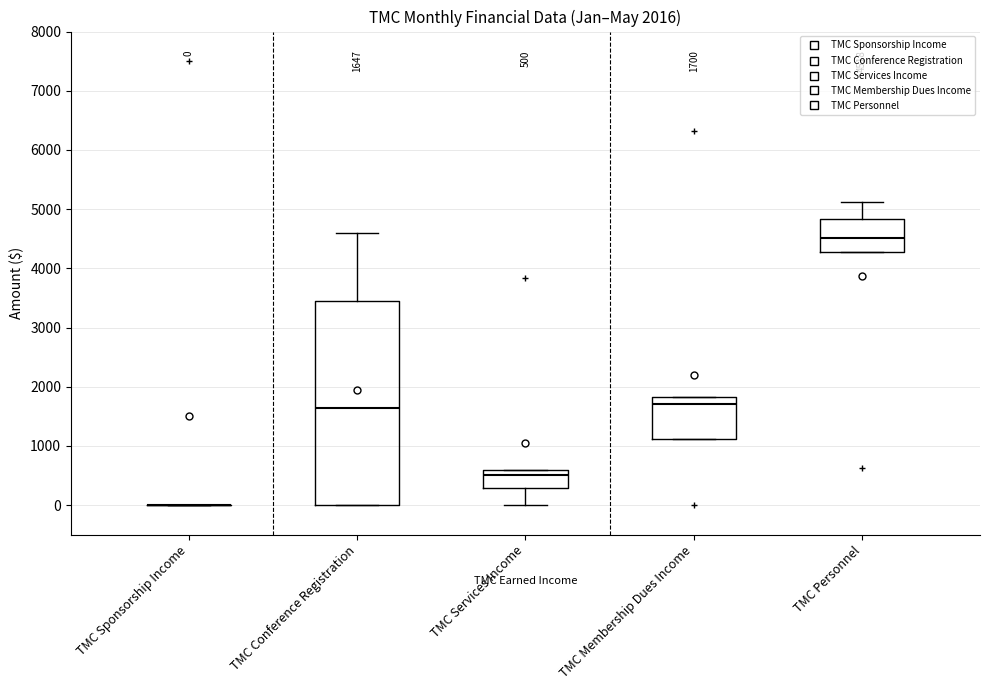

Which box is the tallest, from its lower edge to its upper edge?

TMC Conference Registration